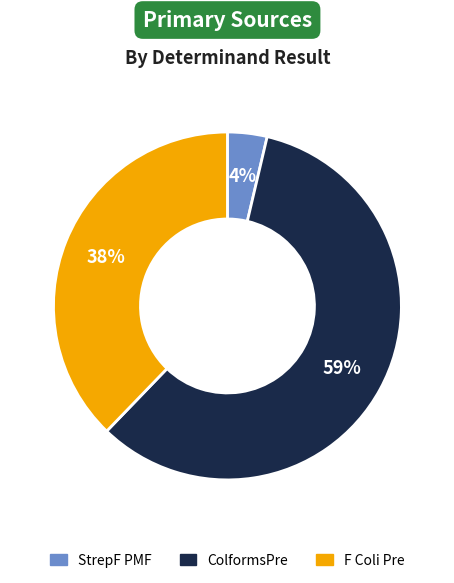

Between StrepF PMF and ColformsPre, which is larger?

ColformsPre